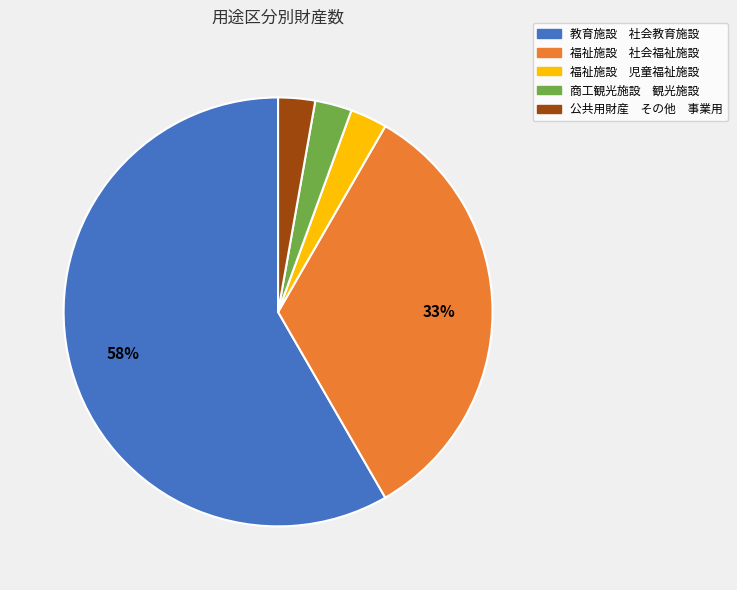

Which slice represents more than half of the pie?

教育施設 社会教育施設